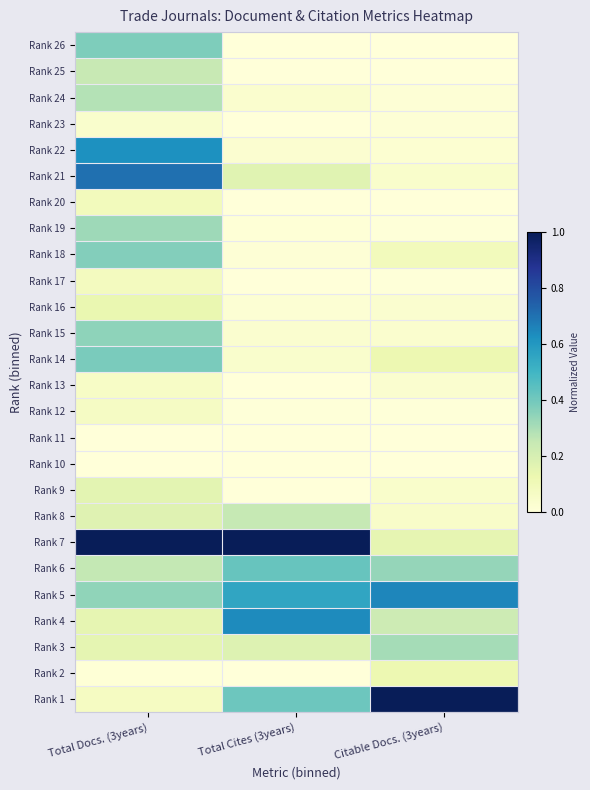

Reading left to right, what are all the values shown in this chart?

Rank 1: Total Docs. (3years)=0.1	Total Cites (3years)=0.4	Citable Docs. (3years)=1.0
Rank 2: Total Docs. (3years)=0.0	Total Cites (3years)=0.0	Citable Docs. (3years)=0.1
Rank 3: Total Docs. (3years)=0.2	Total Cites (3years)=0.2	Citable Docs. (3years)=0.3
Rank 4: Total Docs. (3years)=0.1	Total Cites (3years)=0.6	Citable Docs. (3years)=0.2
Rank 5: Total Docs. (3years)=0.3	Total Cites (3years)=0.6	Citable Docs. (3years)=0.6
Rank 6: Total Docs. (3years)=0.3	Total Cites (3years)=0.4	Citable Docs. (3years)=0.3
Rank 7: Total Docs. (3years)=1.0	Total Cites (3years)=1.0	Citable Docs. (3years)=0.1
Rank 8: Total Docs. (3years)=0.2	Total Cites (3years)=0.3	Citable Docs. (3years)=0.1
Rank 9: Total Docs. (3years)=0.2	Total Cites (3years)=0.0	Citable Docs. (3years)=0.0
Rank 10: Total Docs. (3years)=0.0	Total Cites (3years)=0.0	Citable Docs. (3years)=0.0
Rank 11: Total Docs. (3years)=0.0	Total Cites (3years)=0.0	Citable Docs. (3years)=0.0
Rank 12: Total Docs. (3years)=0.1	Total Cites (3years)=0.0	Citable Docs. (3years)=0.0
Rank 13: Total Docs. (3years)=0.1	Total Cites (3years)=0.0	Citable Docs. (3years)=0.0
Rank 14: Total Docs. (3years)=0.4	Total Cites (3years)=0.0	Citable Docs. (3years)=0.1
Rank 15: Total Docs. (3years)=0.4	Total Cites (3years)=0.0	Citable Docs. (3years)=0.0
Rank 16: Total Docs. (3years)=0.1	Total Cites (3years)=0.0	Citable Docs. (3years)=0.0
Rank 17: Total Docs. (3years)=0.1	Total Cites (3years)=0.0	Citable Docs. (3years)=0.0
Rank 18: Total Docs. (3years)=0.4	Total Cites (3years)=0.0	Citable Docs. (3years)=0.1
Rank 19: Total Docs. (3years)=0.3	Total Cites (3years)=0.0	Citable Docs. (3years)=0.0
Rank 20: Total Docs. (3years)=0.1	Total Cites (3years)=0.0	Citable Docs. (3years)=0.0
Rank 21: Total Docs. (3years)=0.7	Total Cites (3years)=0.2	Citable Docs. (3years)=0.0
Rank 22: Total Docs. (3years)=0.6	Total Cites (3years)=0.0	Citable Docs. (3years)=0.0
Rank 23: Total Docs. (3years)=0.0	Total Cites (3years)=0.0	Citable Docs. (3years)=0.0
Rank 24: Total Docs. (3years)=0.3	Total Cites (3years)=0.0	Citable Docs. (3years)=0.0
Rank 25: Total Docs. (3years)=0.2	Total Cites (3years)=0.0	Citable Docs. (3years)=0.0
Rank 26: Total Docs. (3years)=0.4	Total Cites (3years)=0.0	Citable Docs. (3years)=0.0